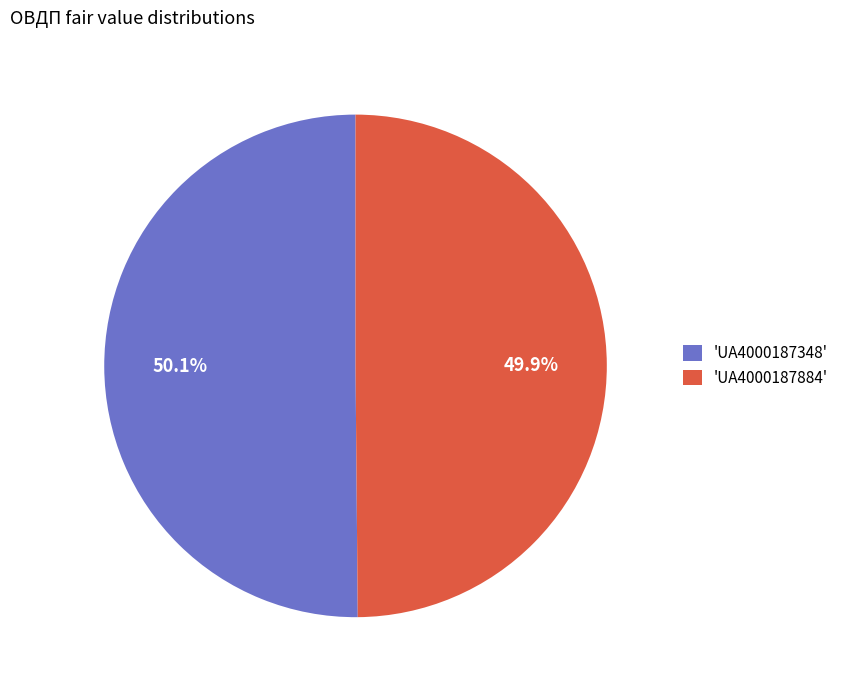

What is the ratio of the value at 'UA4000187884' to the value at 'UA4000187348'?

1.0